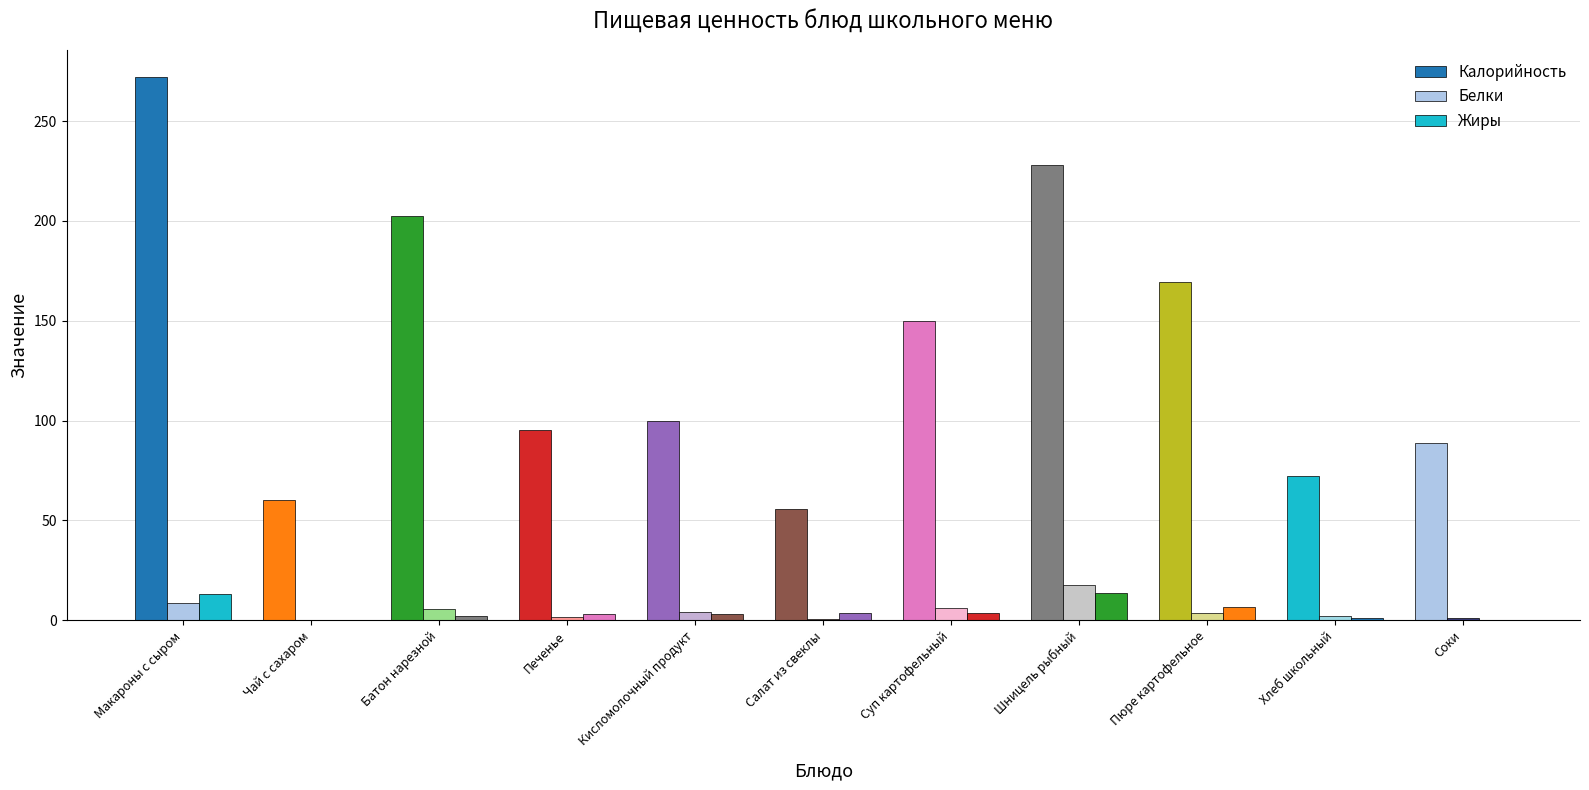

Is it true that Калорийность equals 235.2 at Суп картофельный?

False